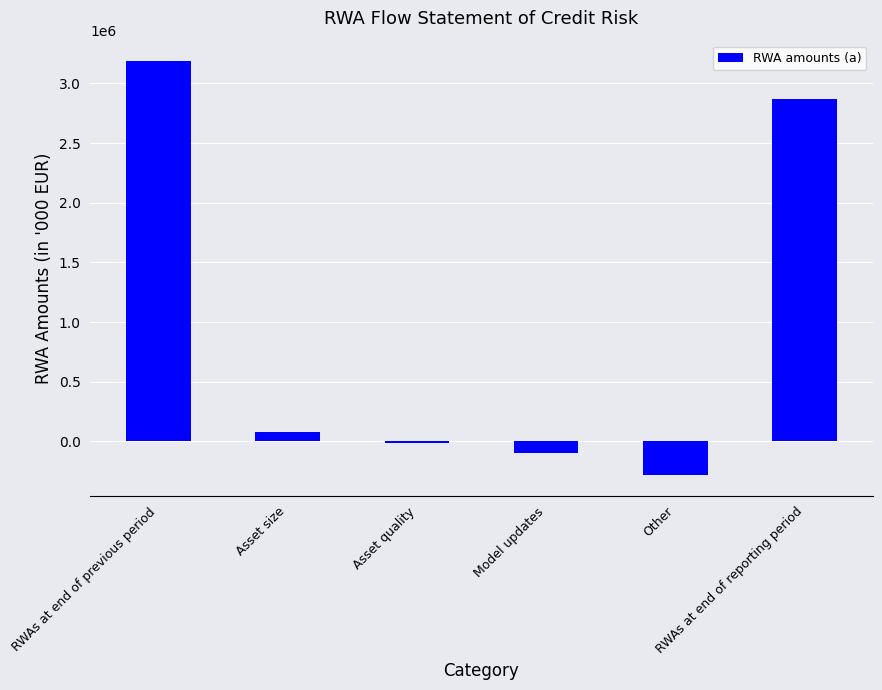

At which category does the chart reach its peak across all series?

RWAs at end of previous period